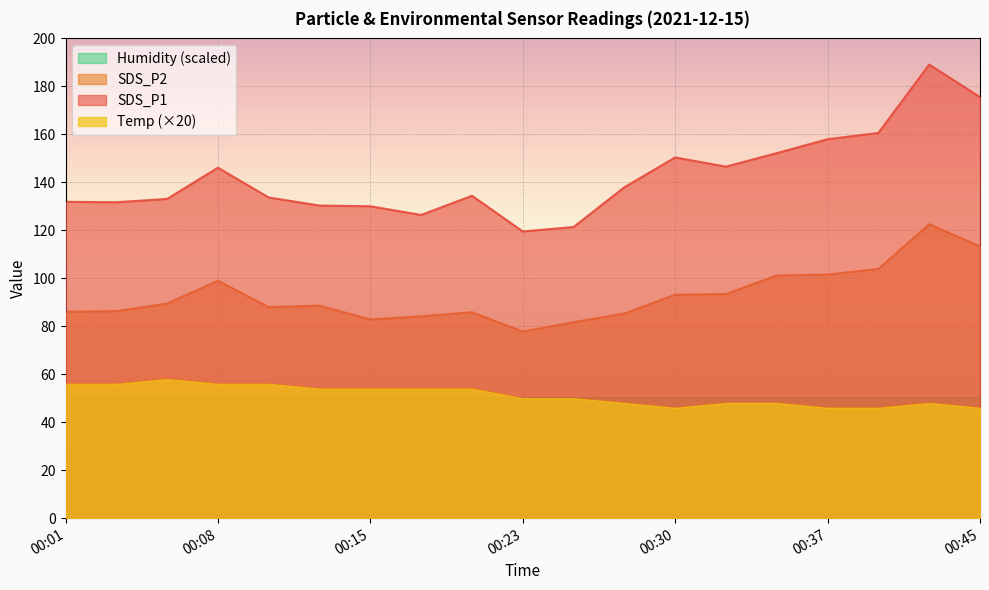

Which label corresponds to the smallest value in the chart?

00:30